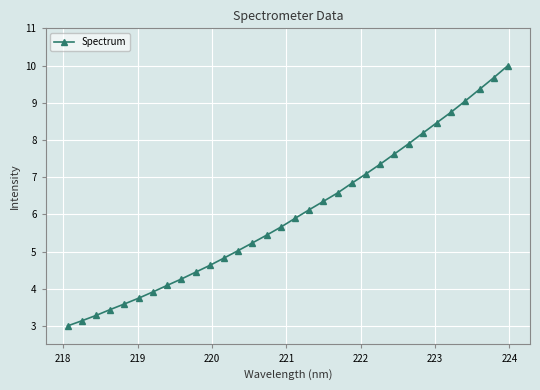

What is the smallest value displayed?

3.0